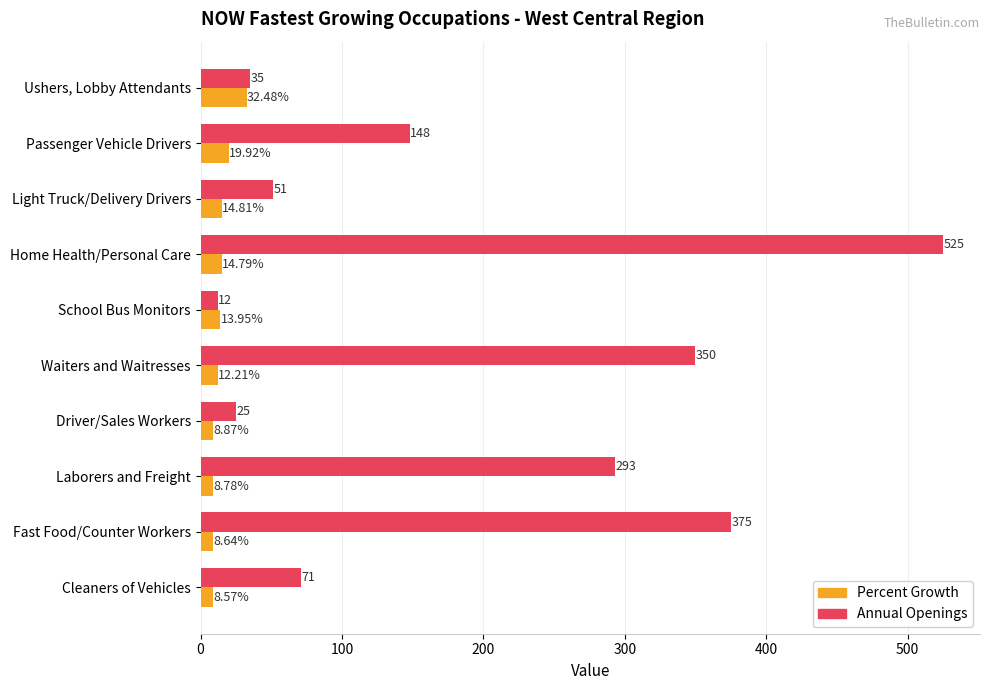

At how many categories does at least one series exceed 10?

10